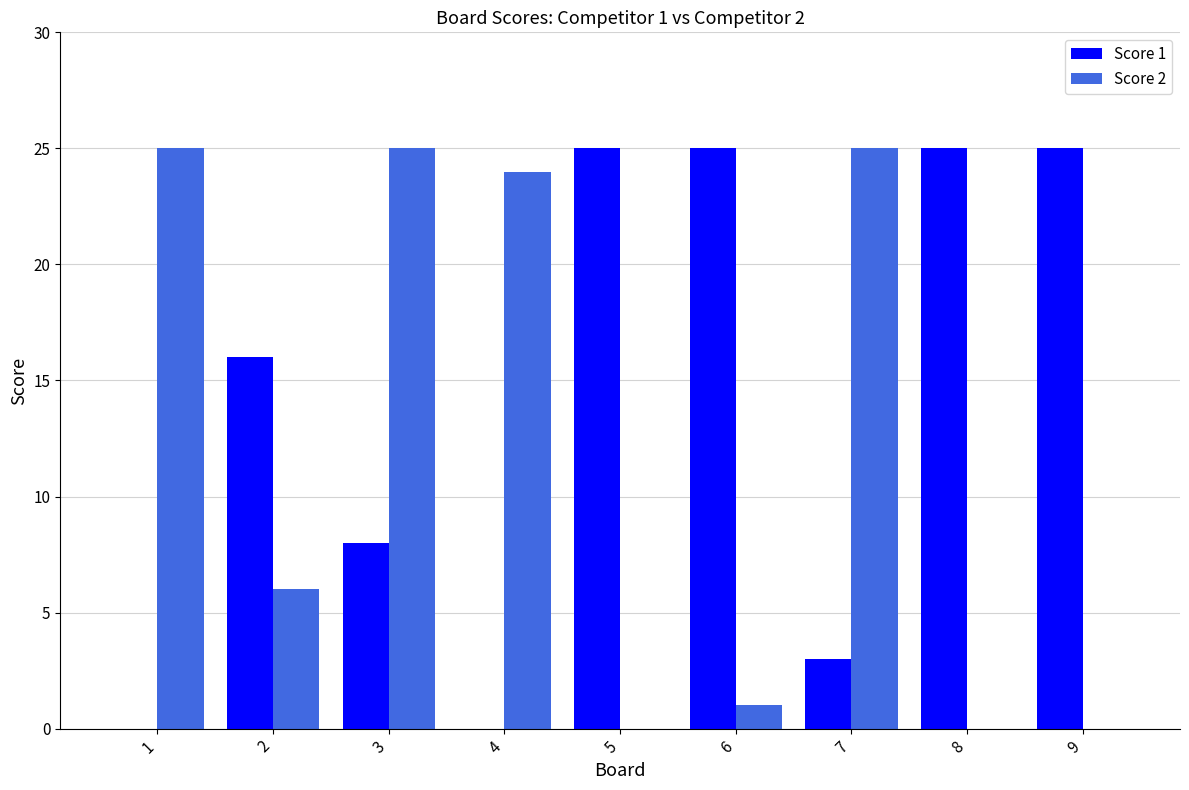

At which label does Score 2 first exceed 6?

1